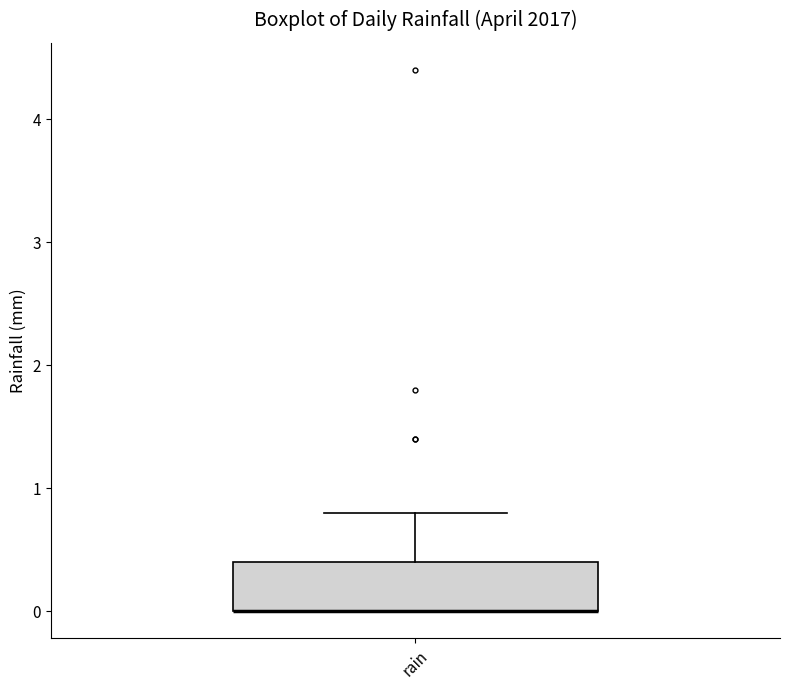

Transcribe this box plot: give where the median line is, the range the box spans, and where the two whiskers end, as read against the y-axis. The values are not printed on the chart, so give them approximately, as read against the axis.

median 0.0 (drawn on the box's lower edge), box 0.0 to 0.4, whiskers 0.0 to 0.8